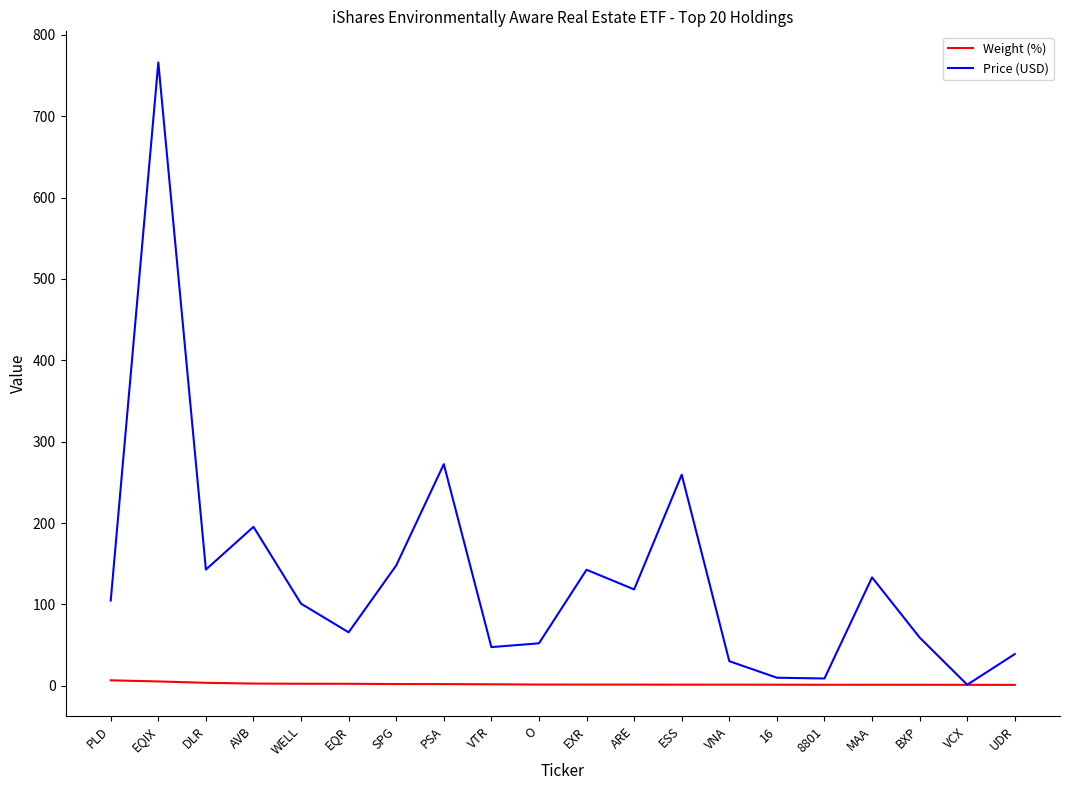

Does the chart display data point markers on the line(s)?

No